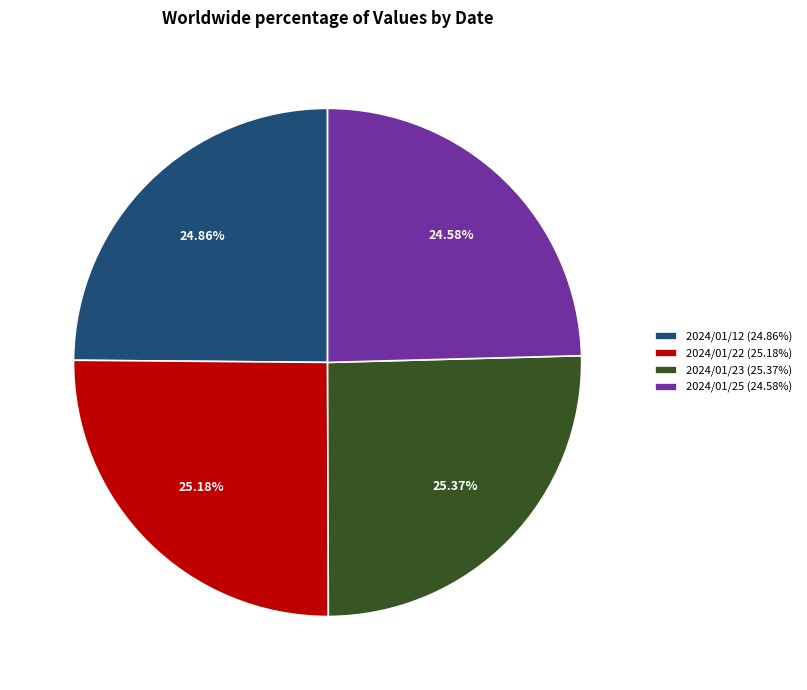

Which has a higher value, 2024/01/25 (24.58%) or 2024/01/23 (25.37%)?

2024/01/23 (25.37%)